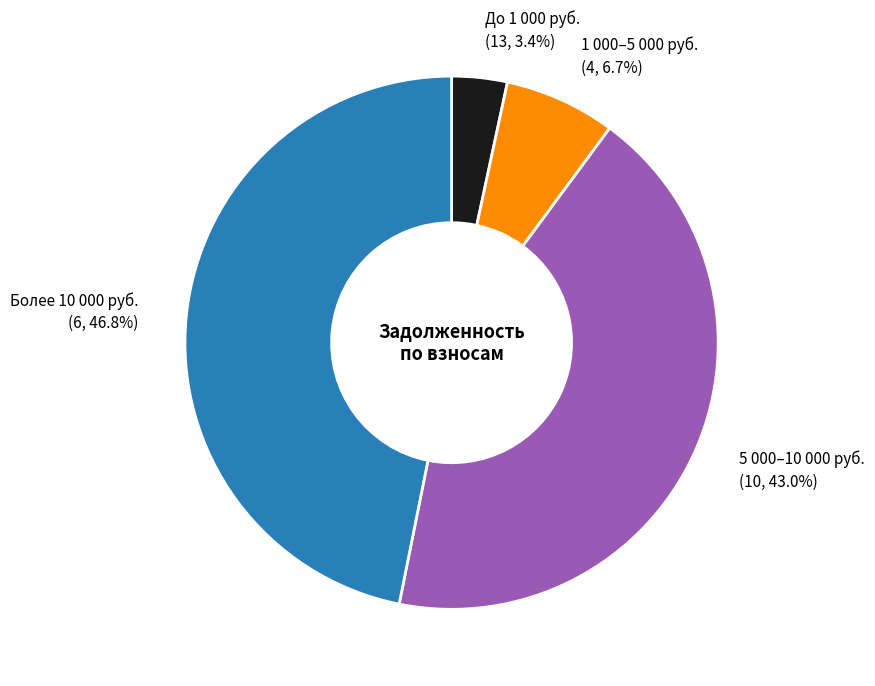

Does any single category account for the majority?

No